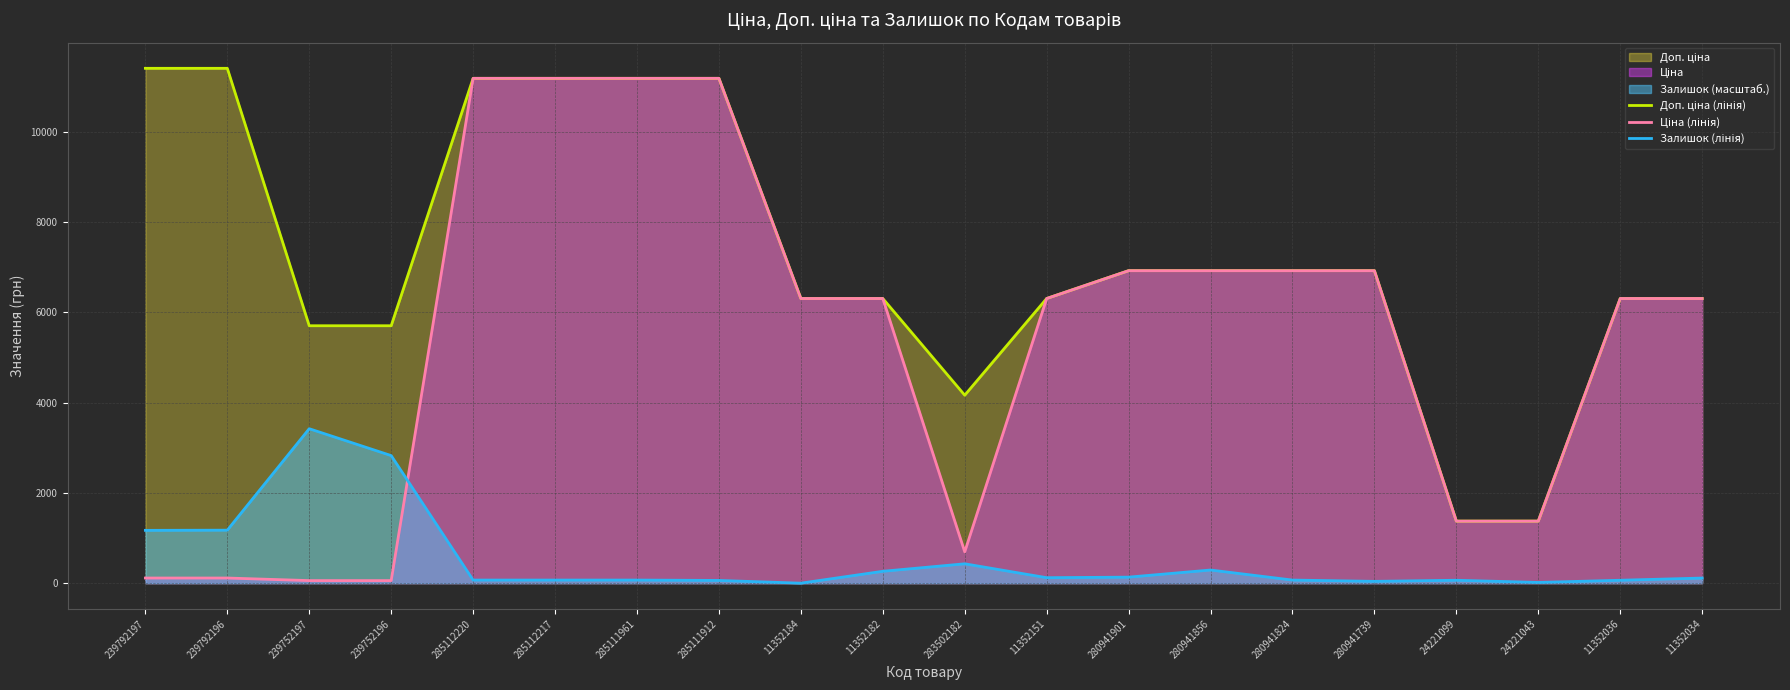

Count the number of data series in this chart.

3